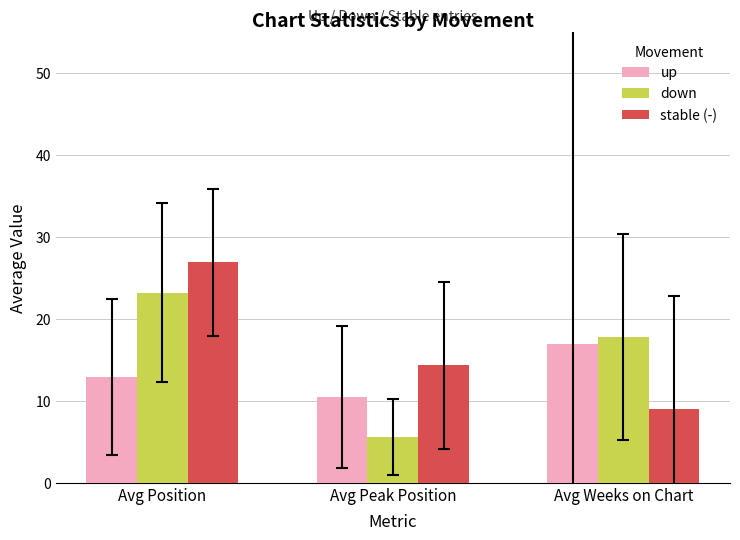

What is the difference between the maximum and minimum values in the up series?

6.4